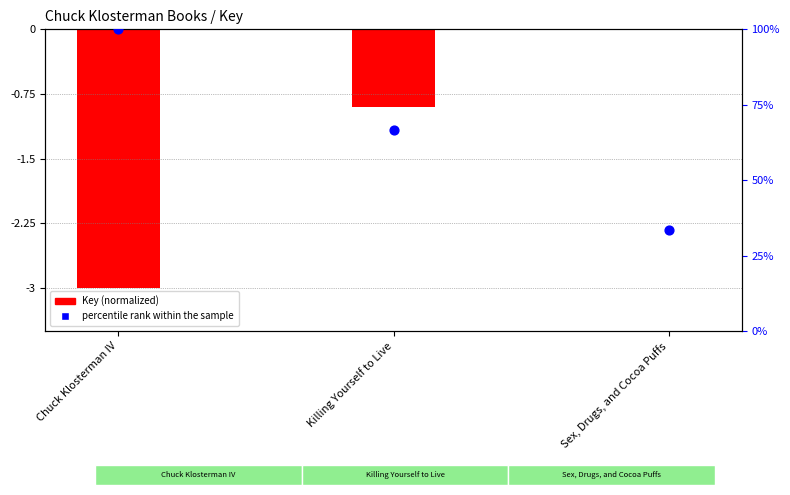

What is the change in value from Chuck Klosterman IV to Killing Yourself to Live?

-33.3